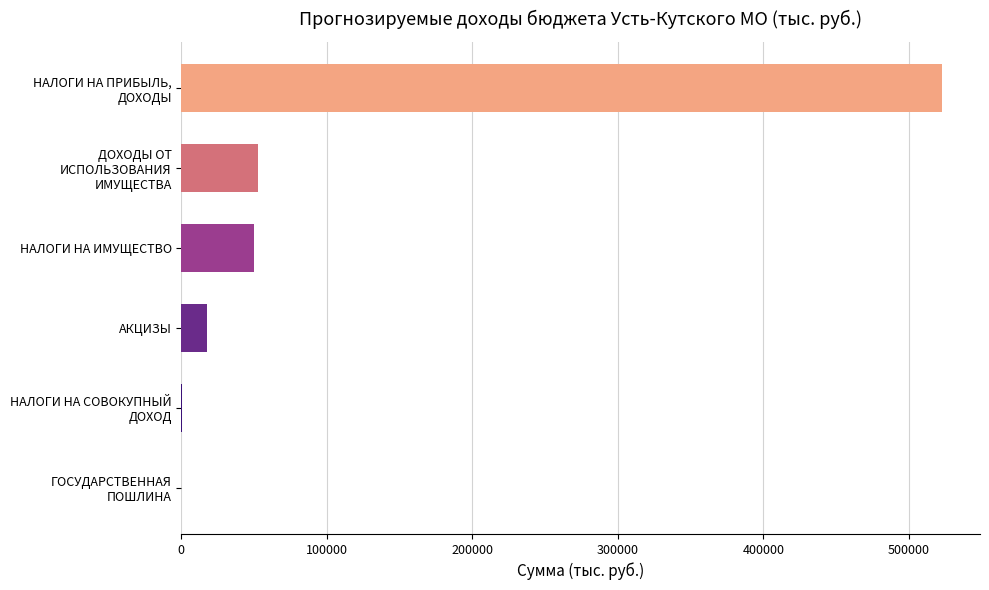

At which category does the chart reach its peak across all series?

НАЛОГИ НА ПРИБЫЛЬ,
ДОХОДЫ